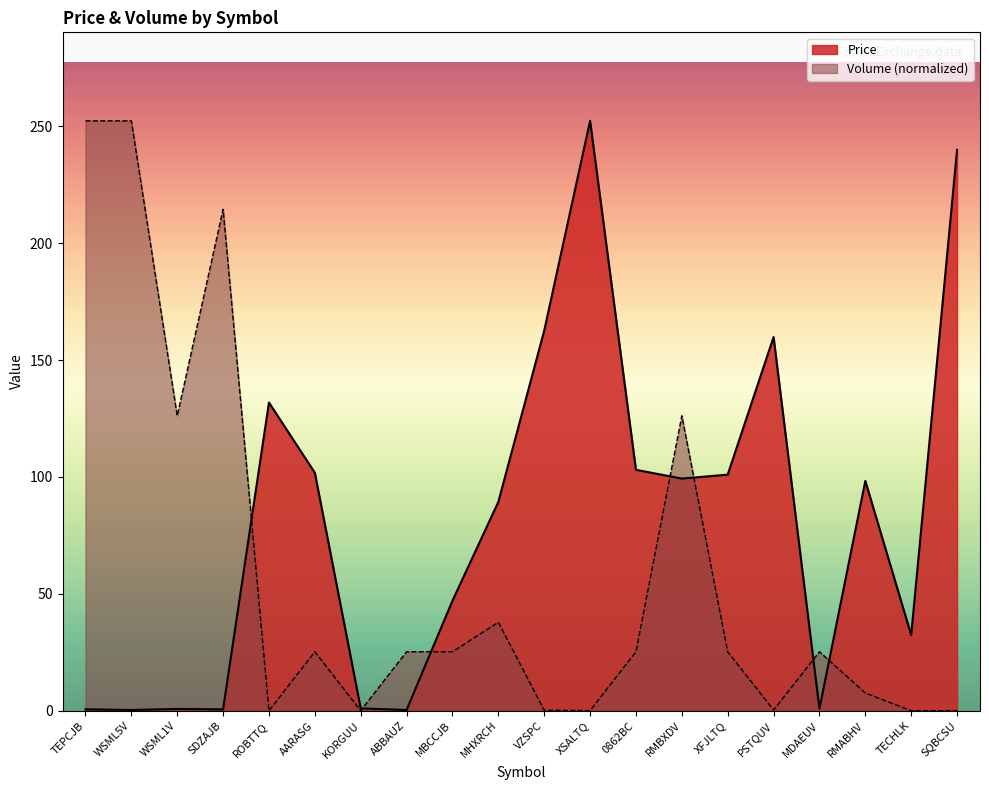

What position from the left is MHXRCH?

10